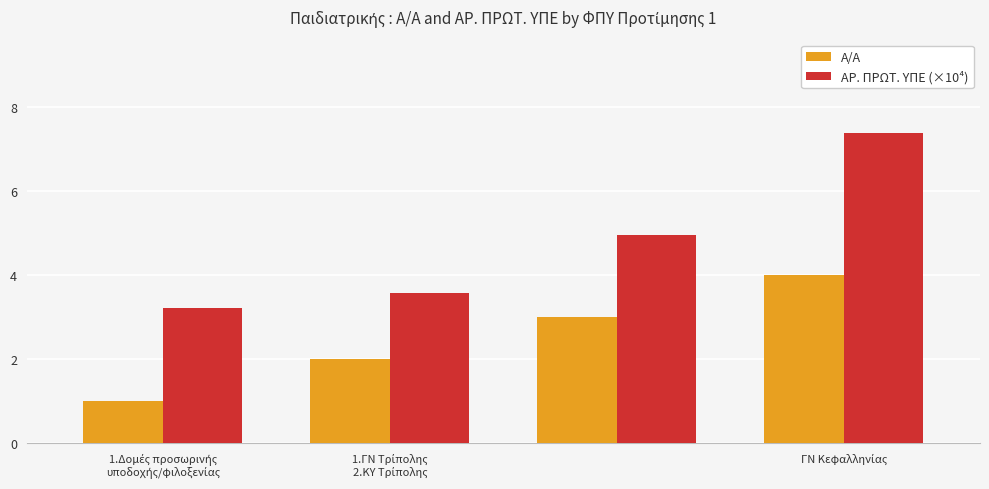

Rank the series by their maximum value, from lowest to highest.

Α/Α, ΑΡ. ΠΡΩΤ. ΥΠΕ (×10⁴)